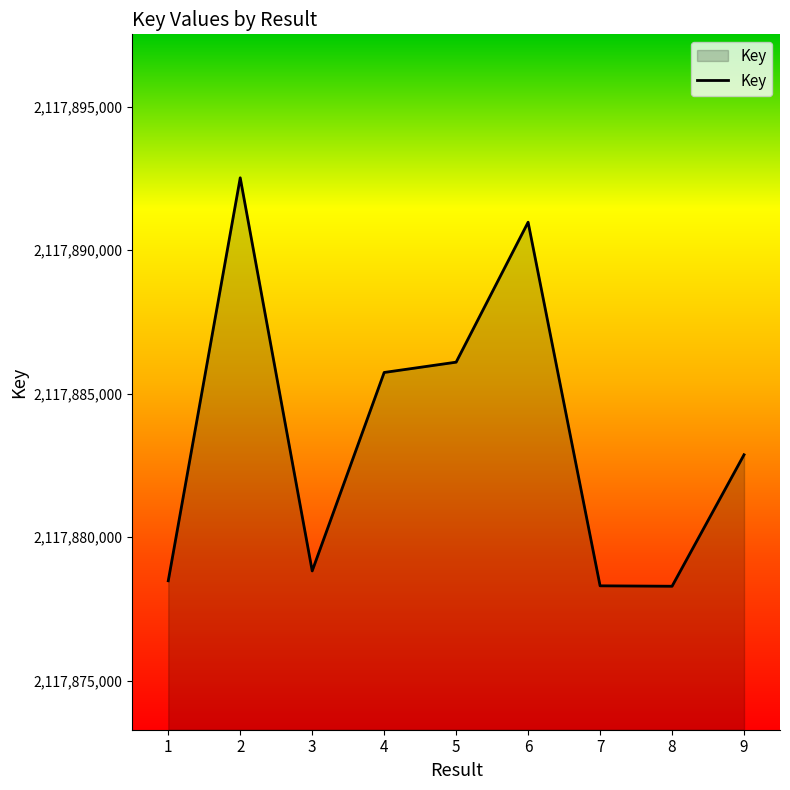

At which category does the data reach its first local valley?

3